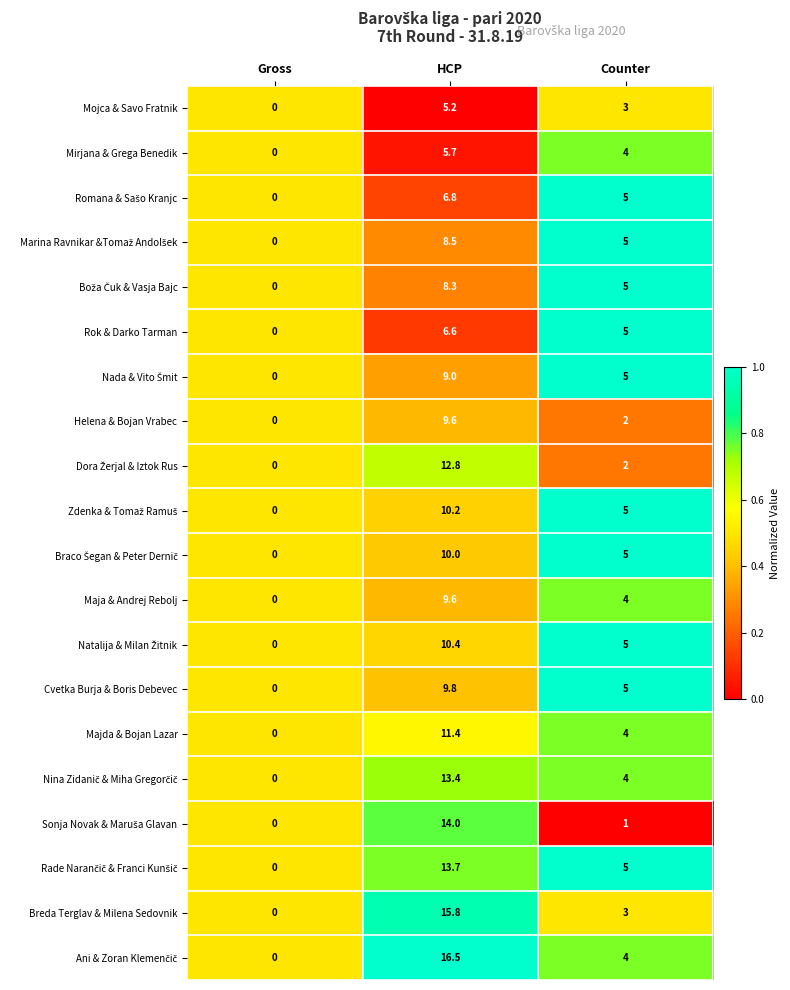

Is the value of Maja & Andrej Rebolj at HCP greater than the value of Rok & Darko Tarman at Counter?

Yes